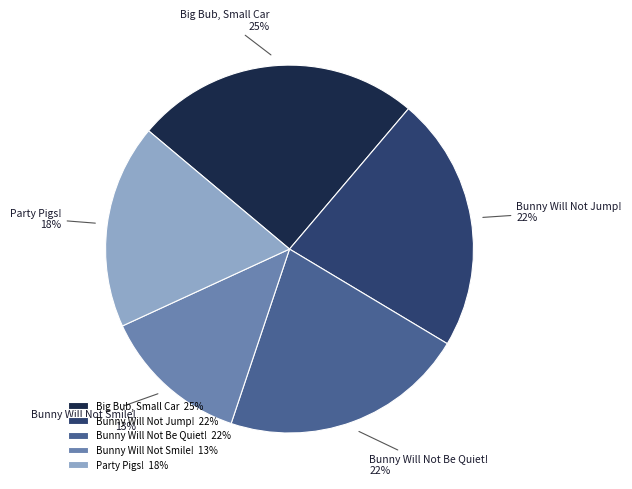

To the nearest percent, what is the combined percentage of Bunny Will Not Be Quiet! and Big Bub, Small Car?

47%